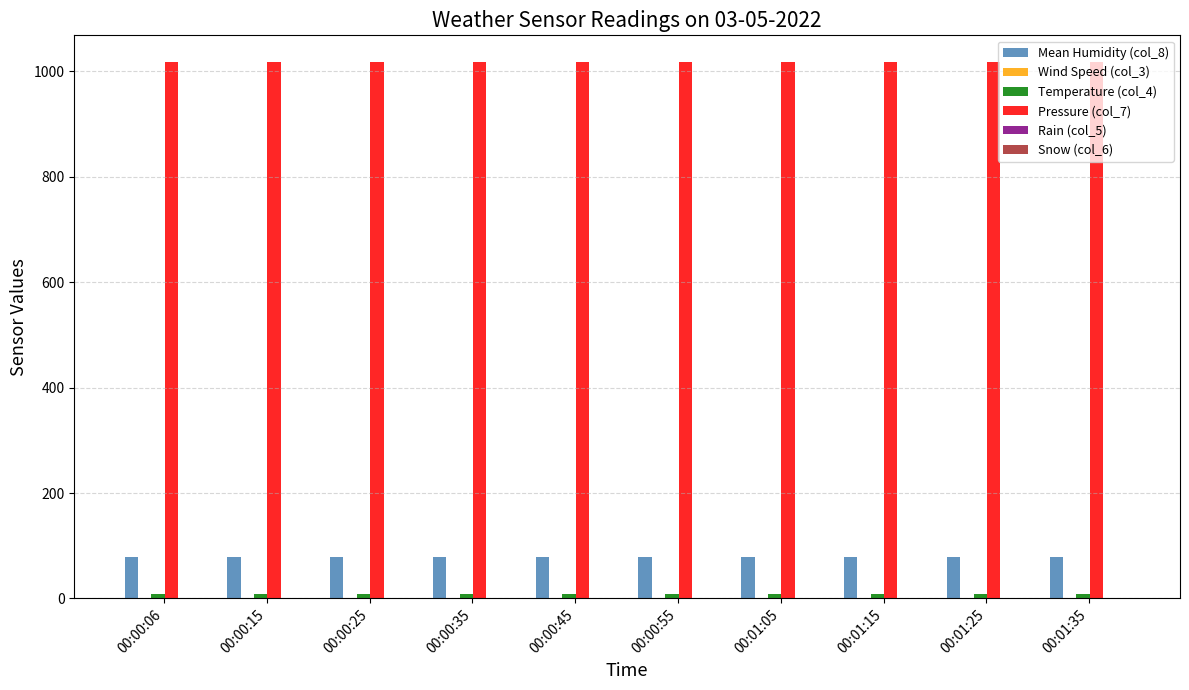

What is the maximum value for Mean Humidity (col_8)?

79.0